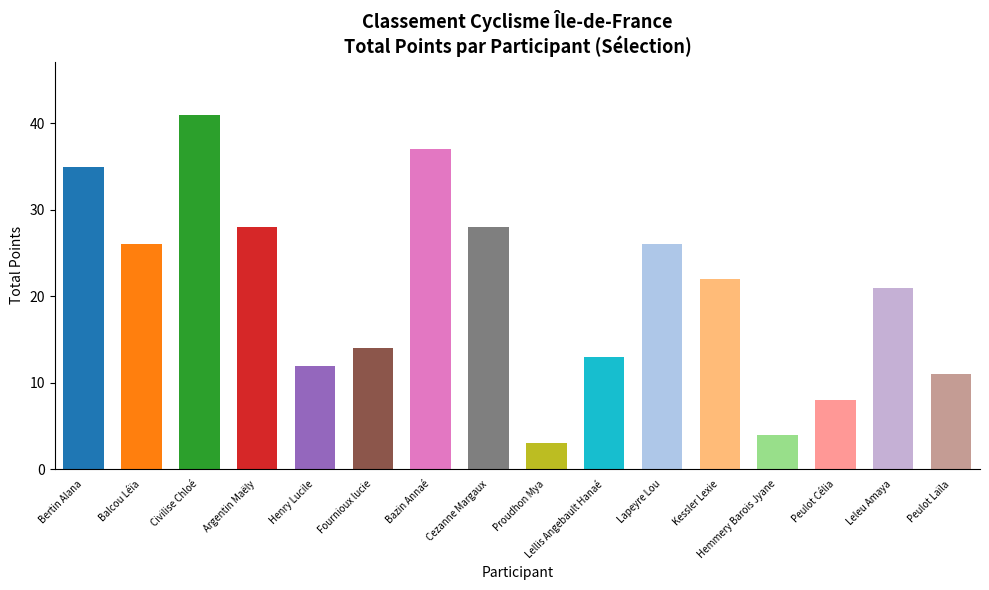

Which category has the highest value across all series?

Civilise Chloé